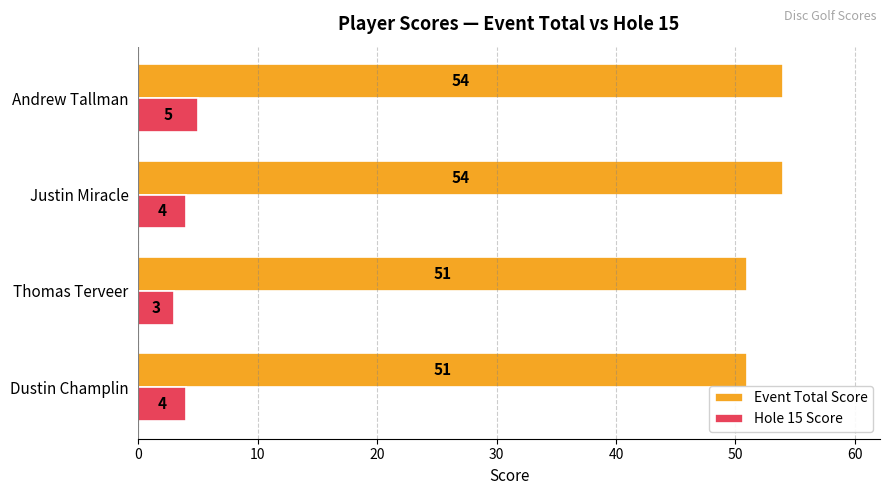

What are all the series names shown in the legend?

Event Total Score, Hole 15 Score